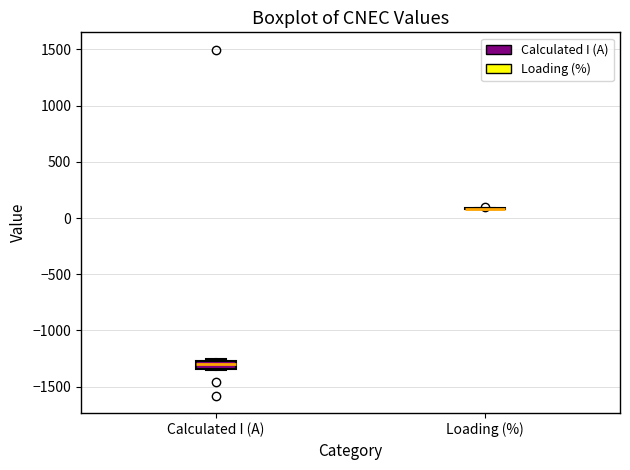

Comparing the boxes themselves (not the whiskers), which one is the tallest?

Calculated I (A)